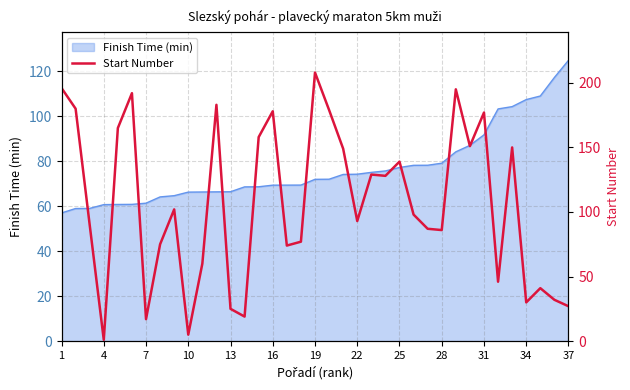

Which category has the highest value in the Finish Time (min) series?

37